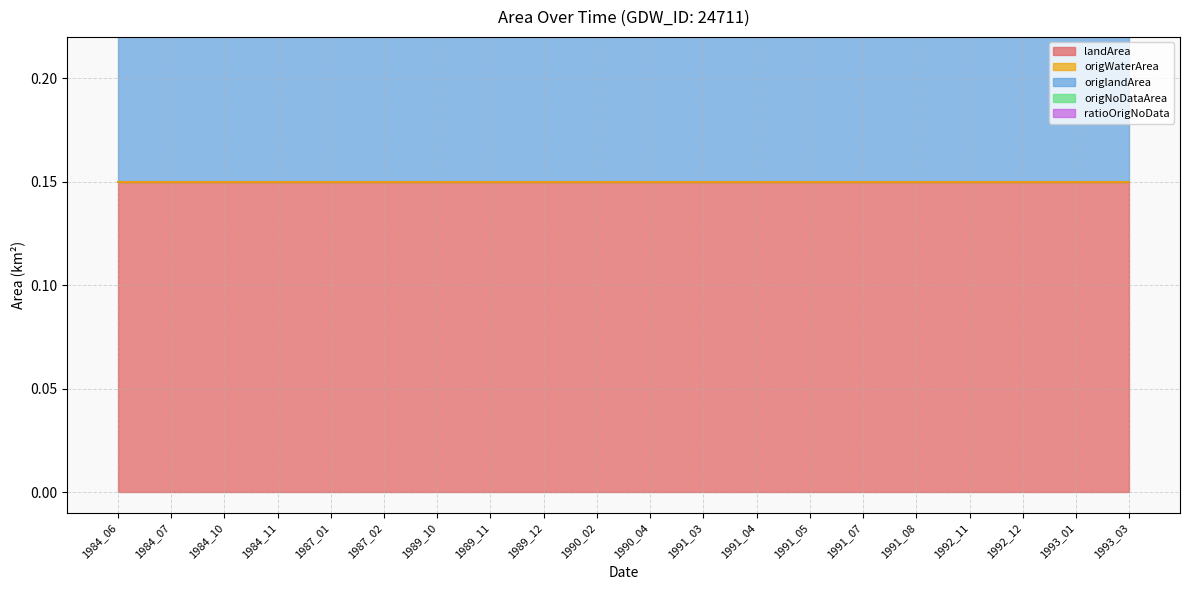

At how many categories does at least one series exceed 0?

20